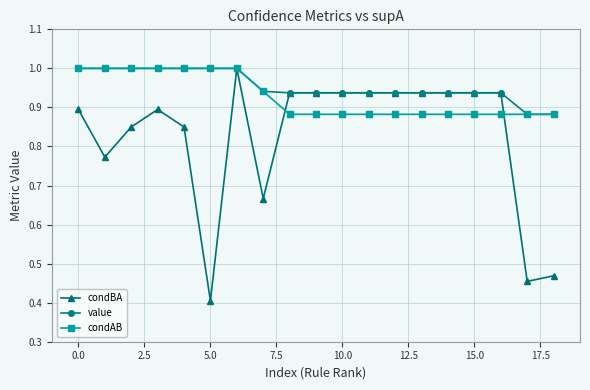

True or false: condAB and condBA intersect in this chart.

True